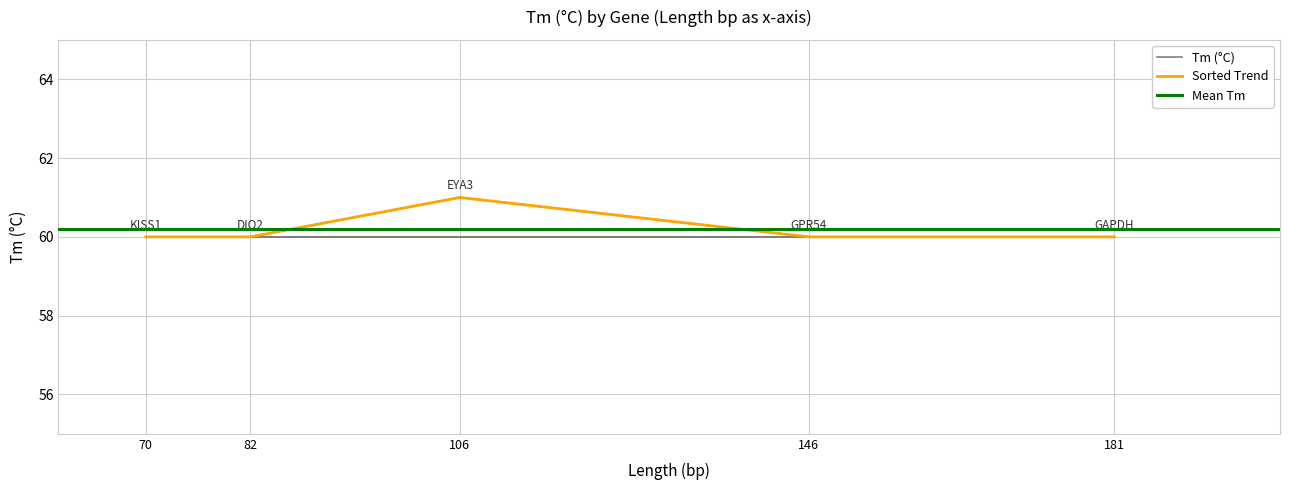

Is this an area chart (filled region under the line)?

No